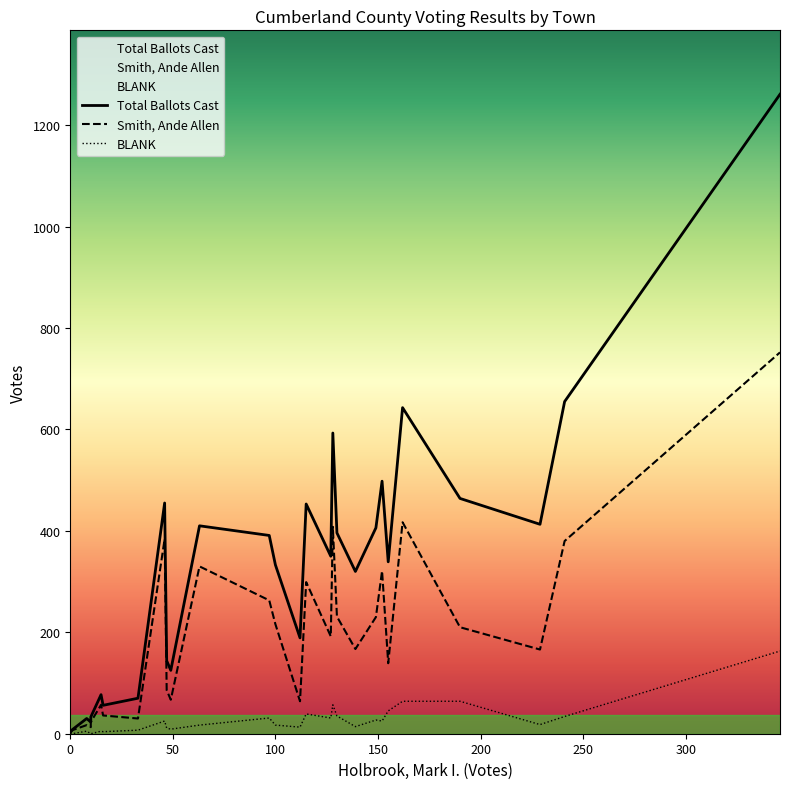

How many series are shown in this chart?

3